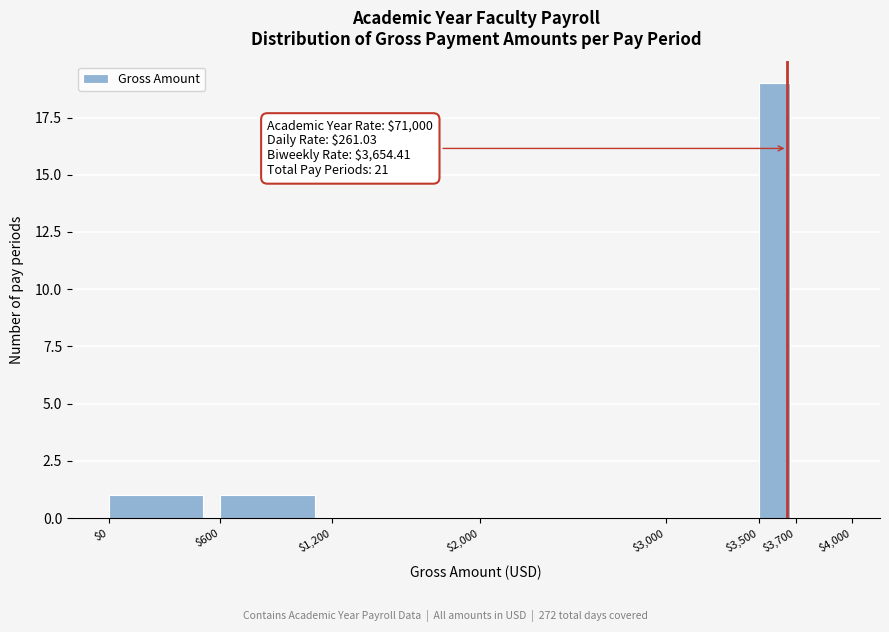

Which range on the x-axis has the tallest bar?

$3,500 to $3,700